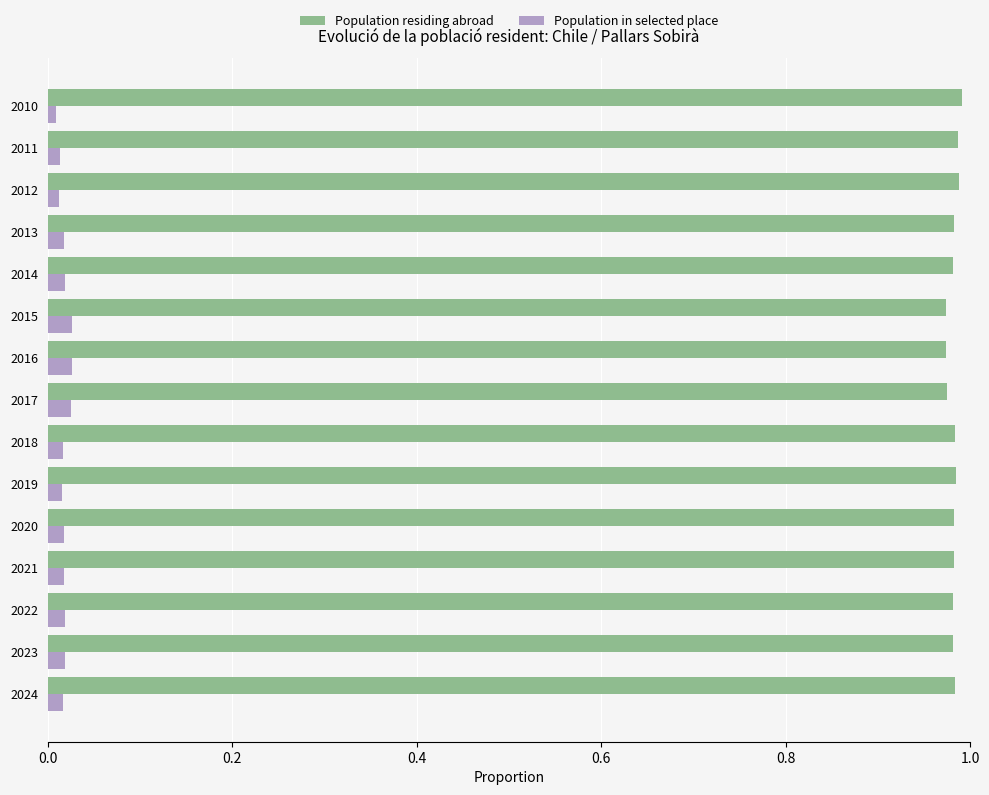

What is the difference between the highest and lowest values at 2016?

0.9